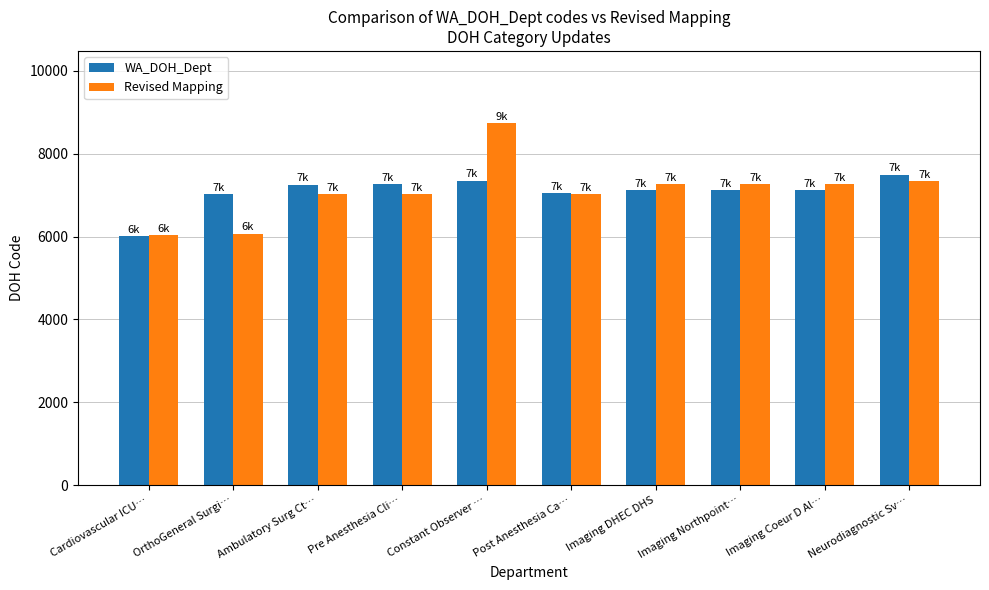

At which label does Revised Mapping reach its peak?

Constant Observer …